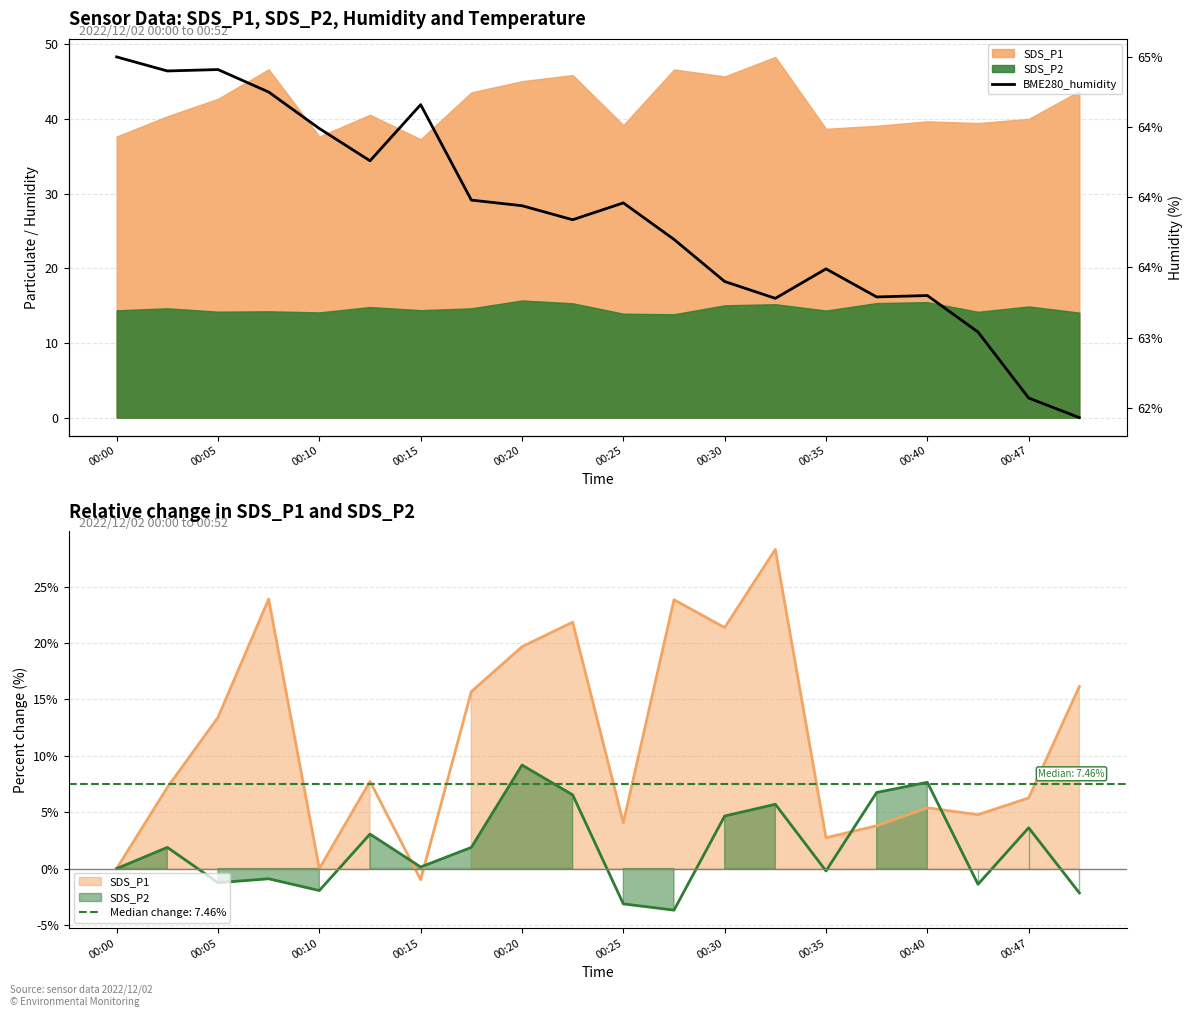

Reading left to right, what are all the values shown in this chart?

65.0	64.9	64.9	64.8	64.5	64.3	64.7	64.0	63.9	63.8	64.0	63.7	63.4	63.3	63.5	63.3	63.3	63.0	62.6	62.4